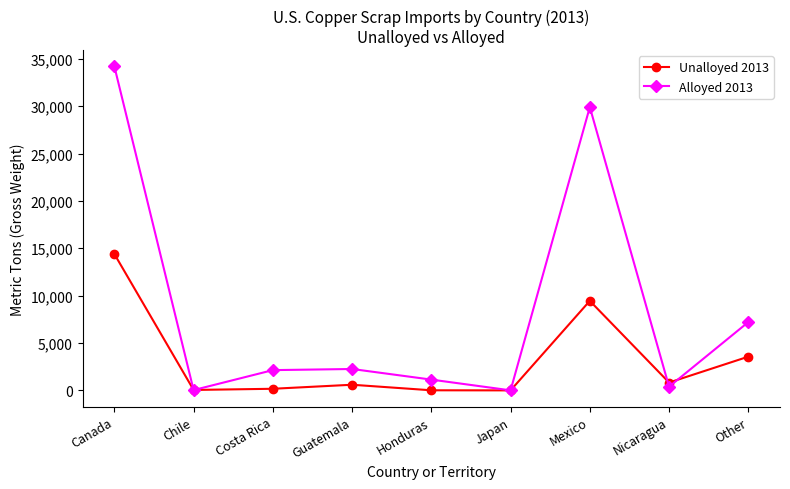

What is the label of the 9th point from the left?

Other